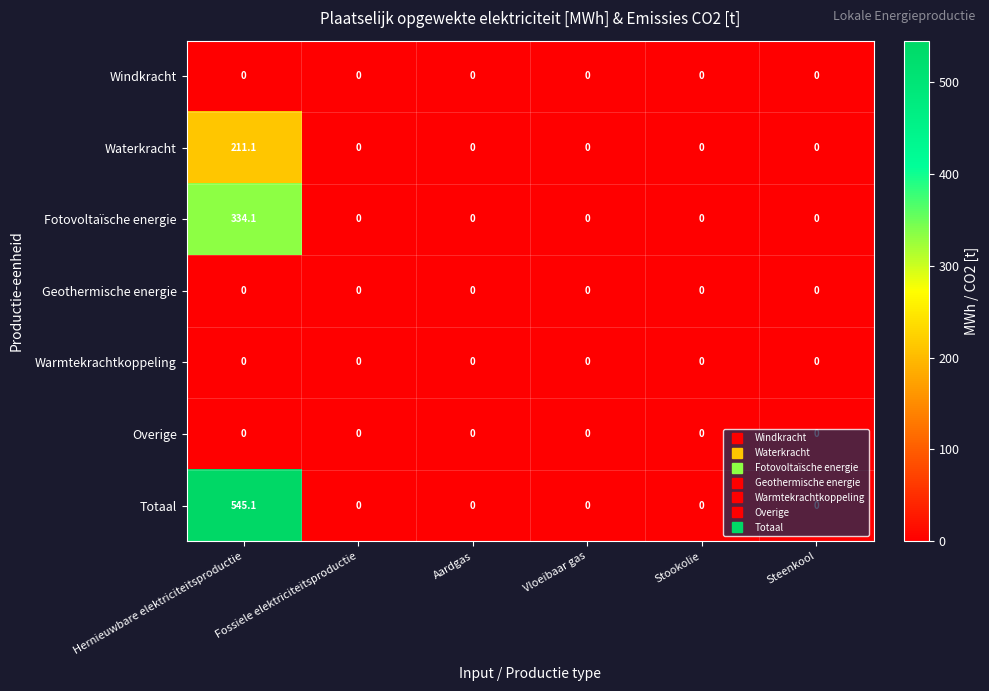

Which category has the highest value in the Totaal series?

Hernieuwbare elektriciteitsproductie